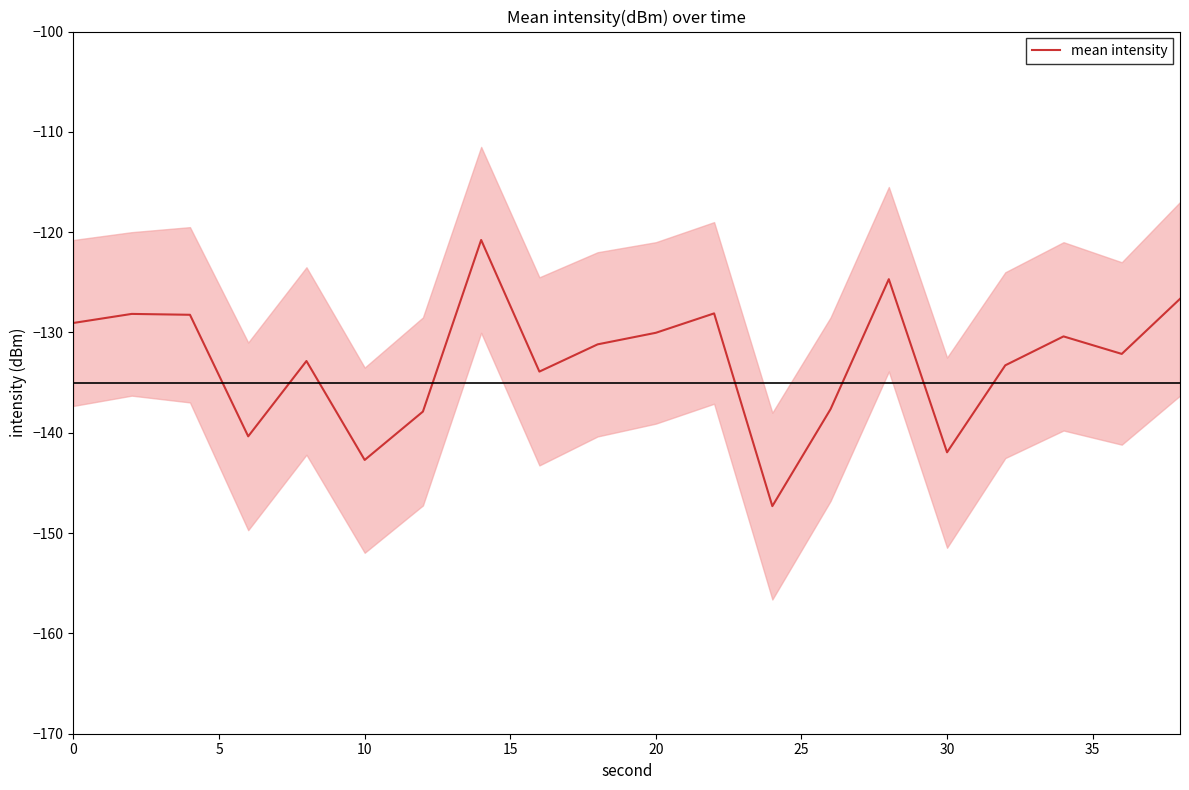

How many distinct data groups are displayed?

1